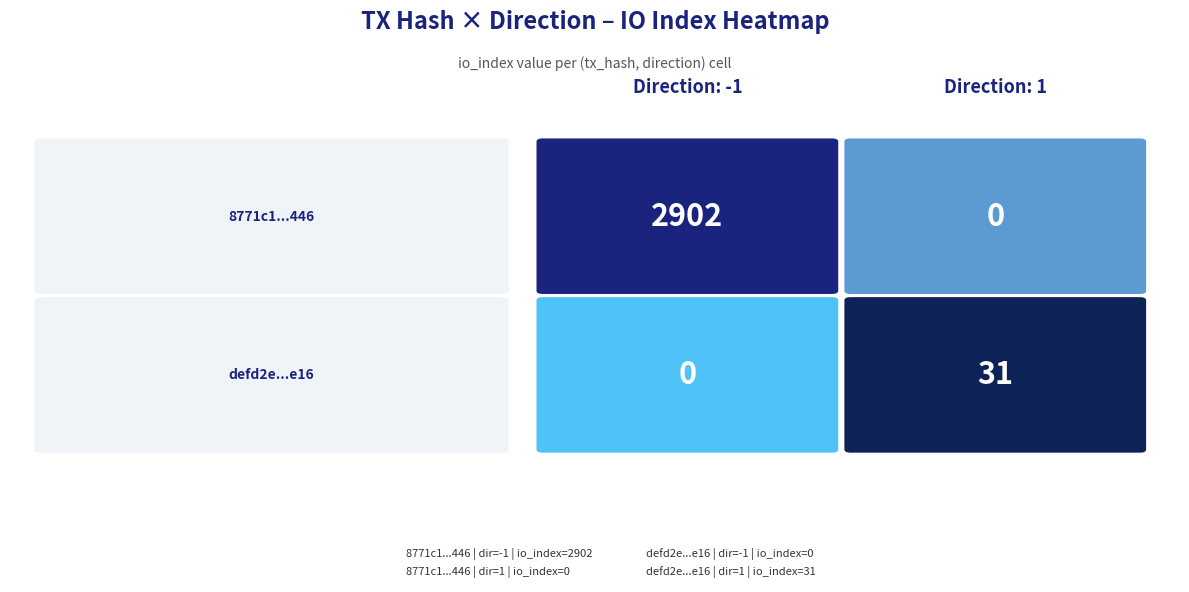

The defd2e4e9ce2d3d2b6cb2ce70a74b3bccc8be16 series shows 1 at 0. True or false?

False